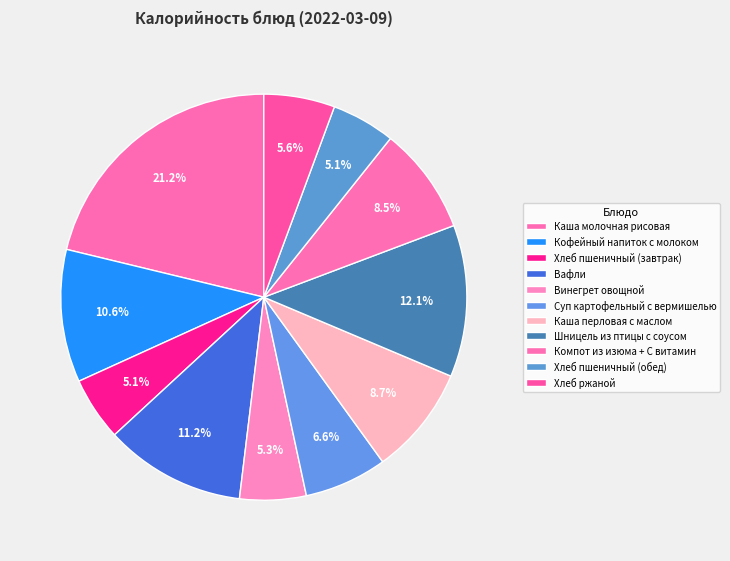

To the nearest percent, what is the difference between the largest and smallest slice percentages?

16%